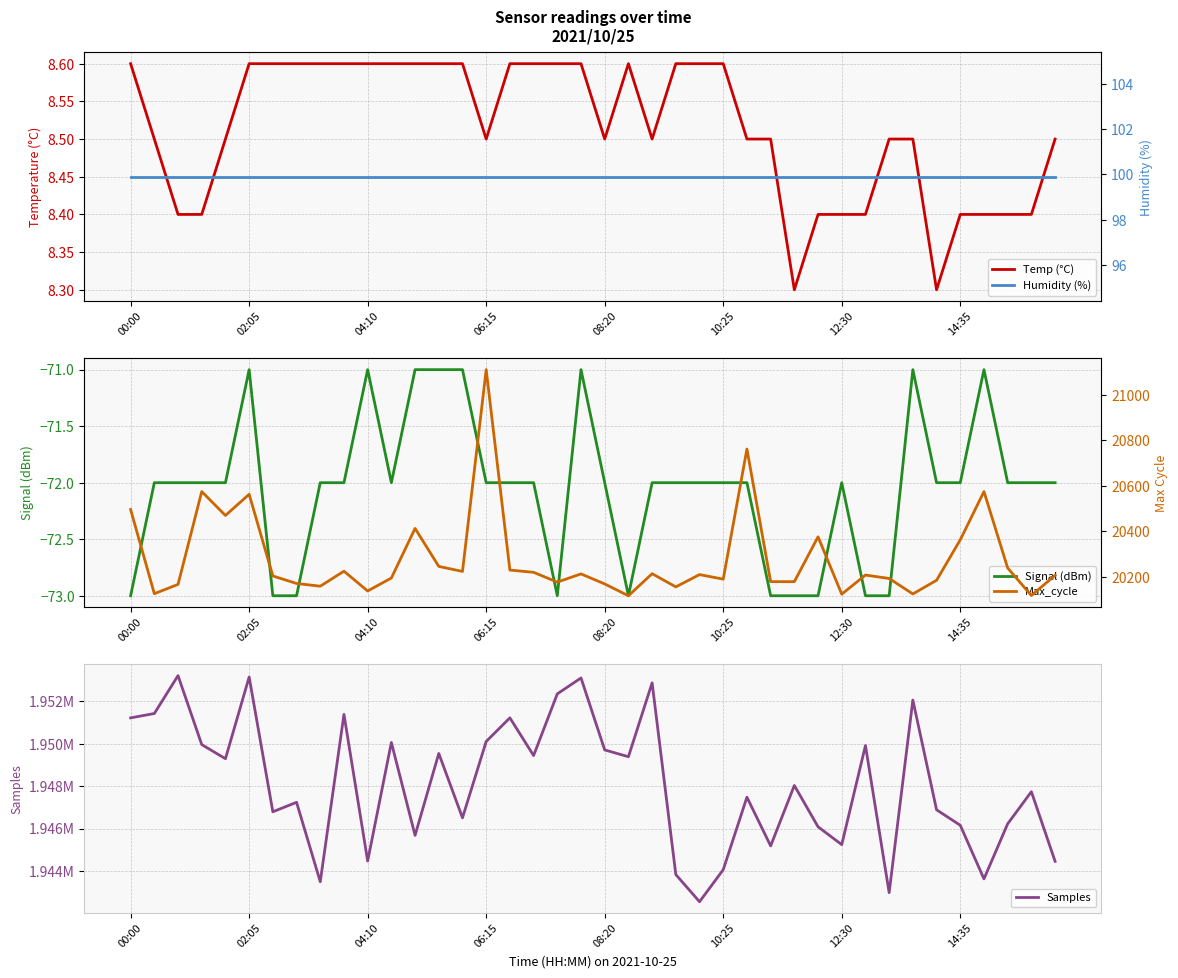

What is the lowest value of the Signal (dBm) series?

-73